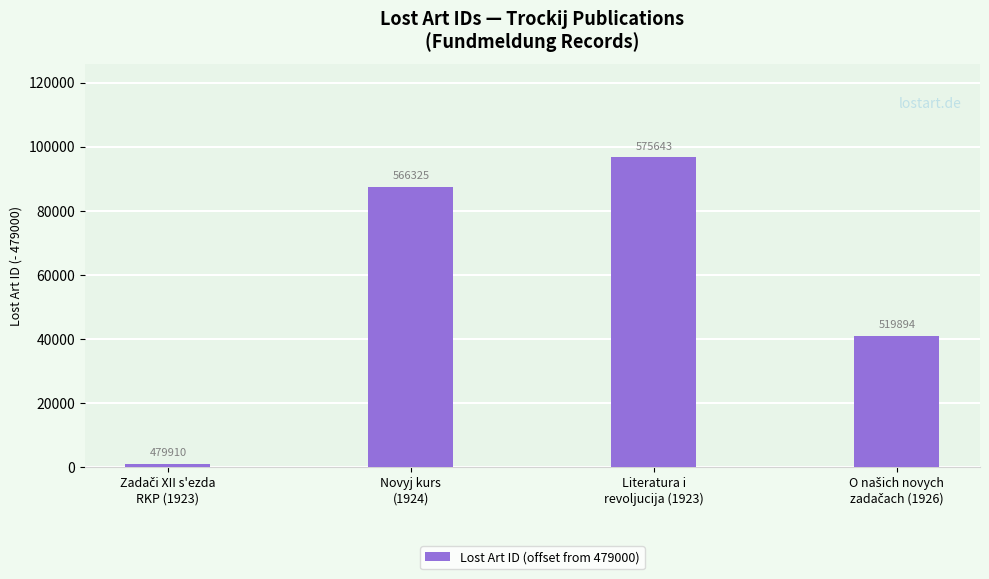

Where does the data first go above 87325?

Literatura i
revoljucija (1923)